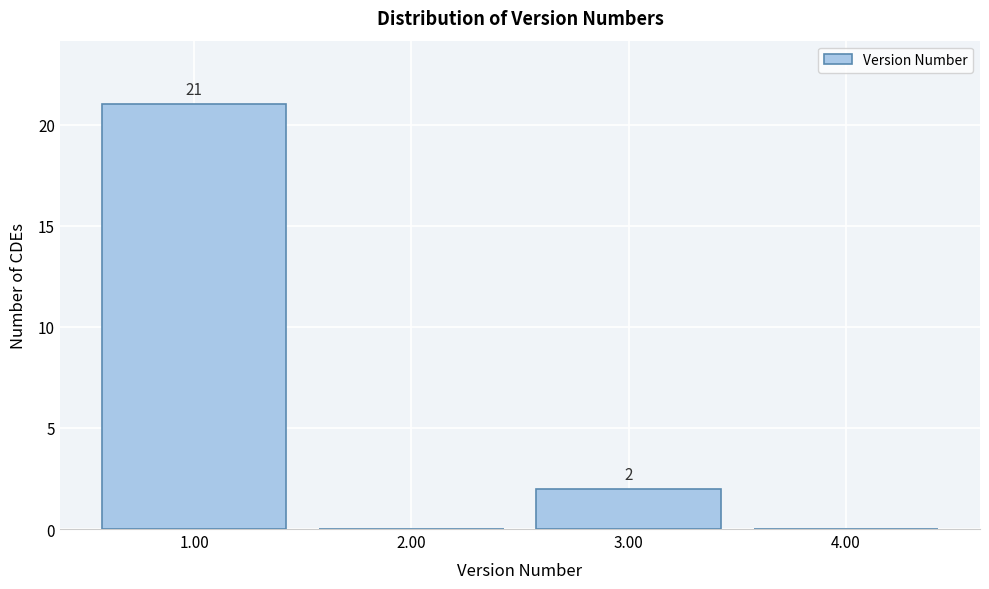

Over which range of the x-axis is the bar tallest?

0.5 to 1.5